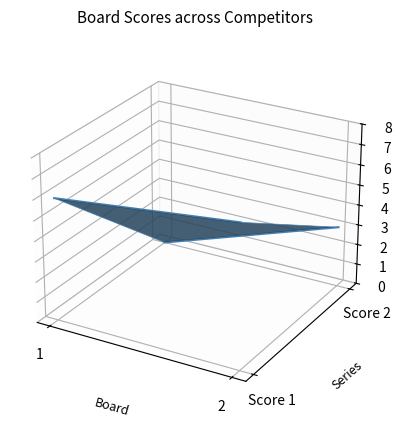

Rank the series by their maximum value, from lowest to highest.

Score 2, Score 1